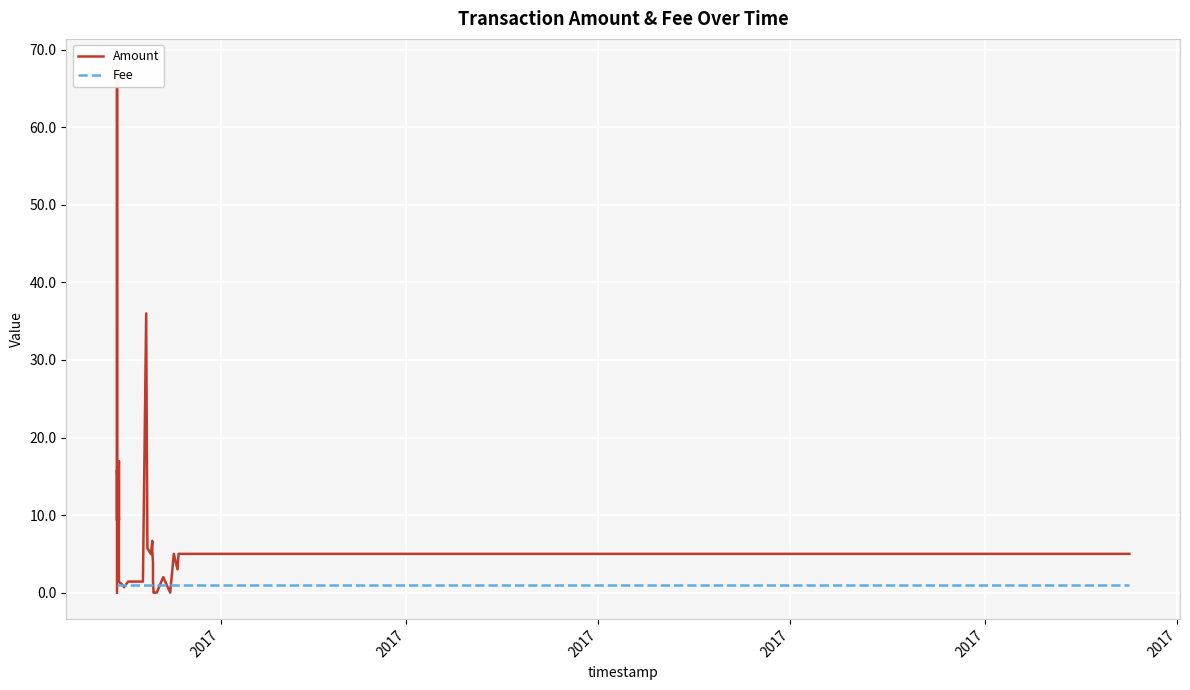

Reading left to right, list all the values displayed in this chart.

Amount: 0.0	68.0	9.3	15.8	9.4	17.0	6.6	1.4	1.4	1.0	0.7	1.4	1.4	1.4	1.4	1.4	36.0	5.7	5.0	6.7	5.3	3.9	1.5	0.3	0.0	0.0	0.0	0.0	2.0	0.0	5.0	3.0	5.0	5.0
Fee: 1.0	1.0	1.0	1.0	1.0	1.0	1.0	1.0	1.0	1.0	1.0	1.0	1.0	1.0	1.0	1.0	1.0	1.0	1.0	1.0	1.0	1.0	1.0	1.0	1.0	1.0	1.0	1.0	1.0	1.0	1.0	1.0	1.0	1.0